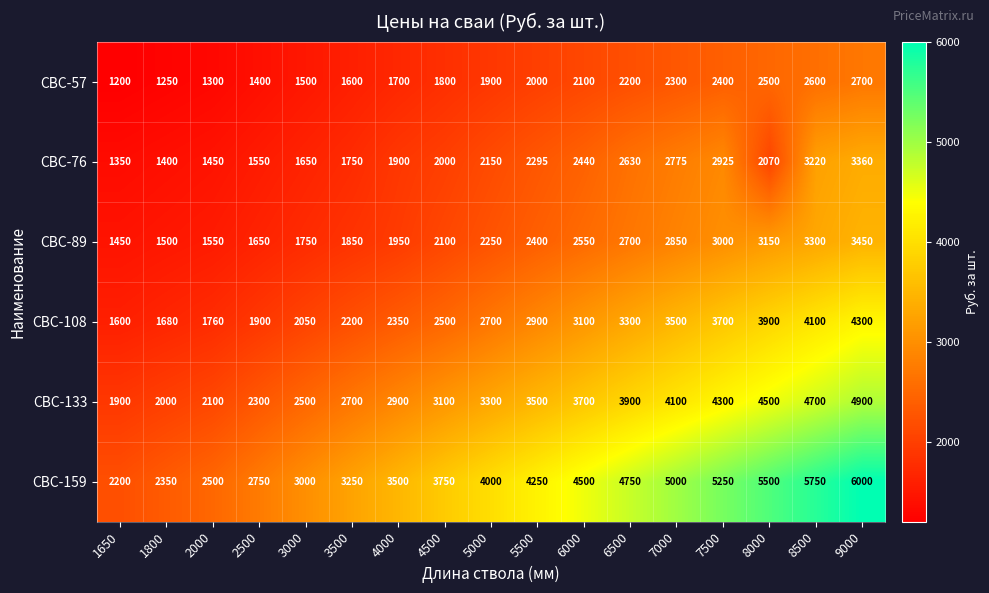

The СВС-57 series shows 1800 at 4500. True or false?

True